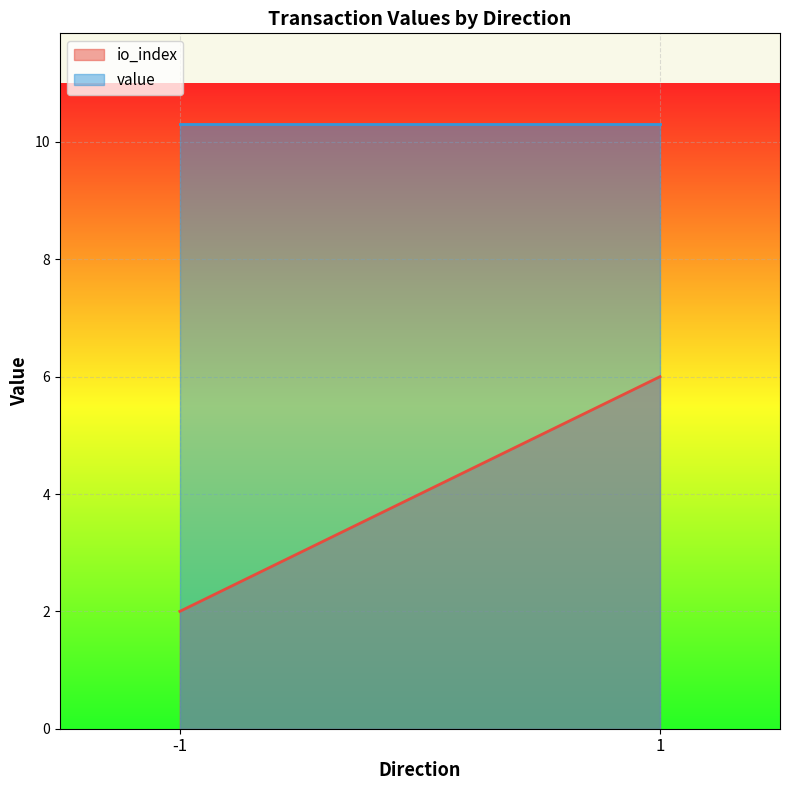

Which series has the widest spread of values?

io_index